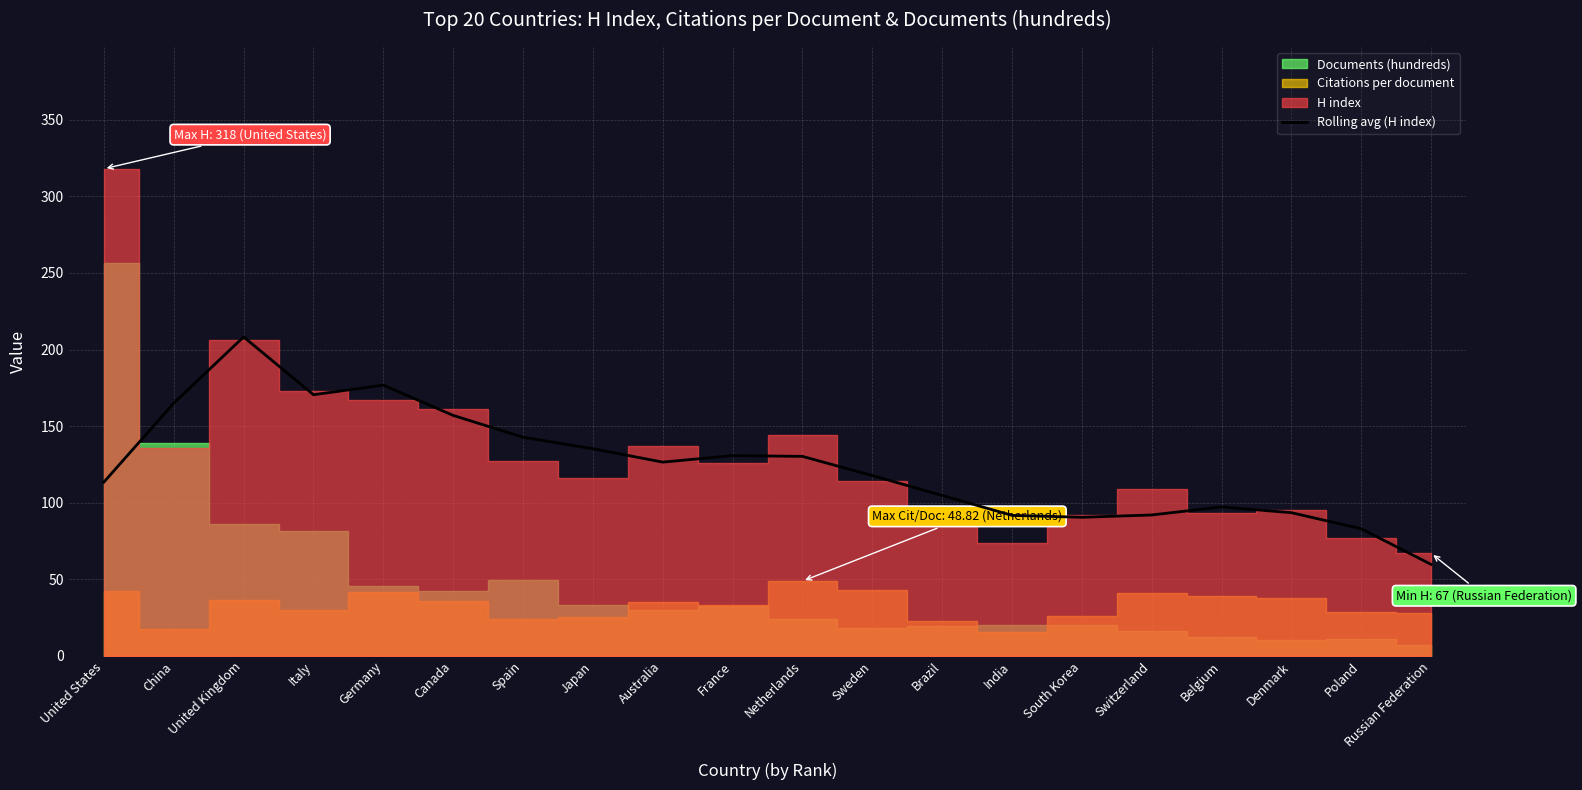

True or false: Rolling avg (H index) has a value of 165.0 at China.

True